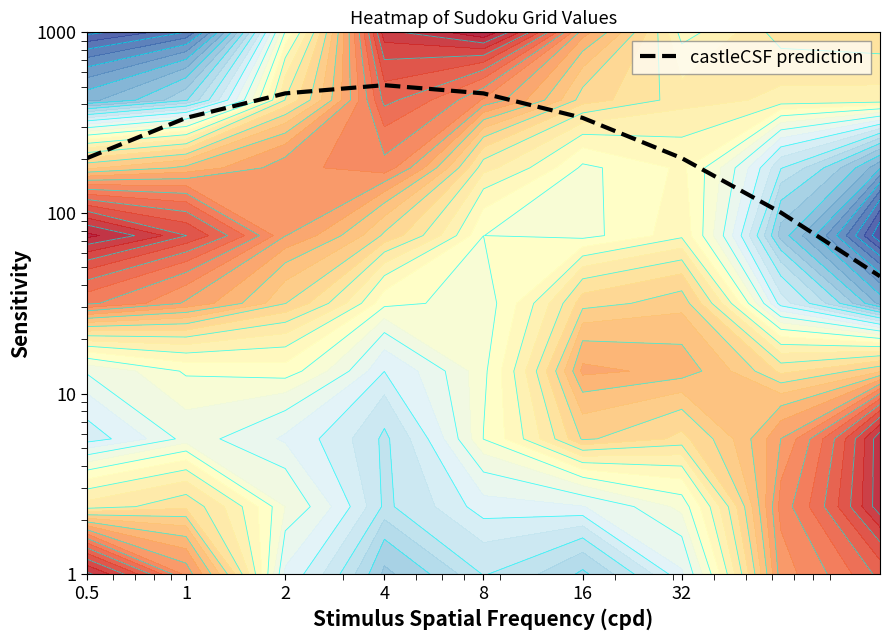

At which label does the data first exceed 336?

1